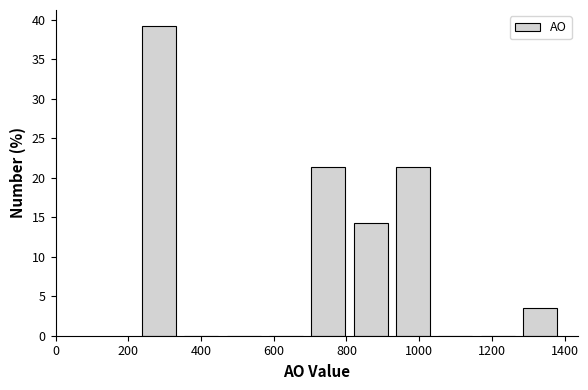

Which range on the x-axis has the tallest bar?

220 to 340